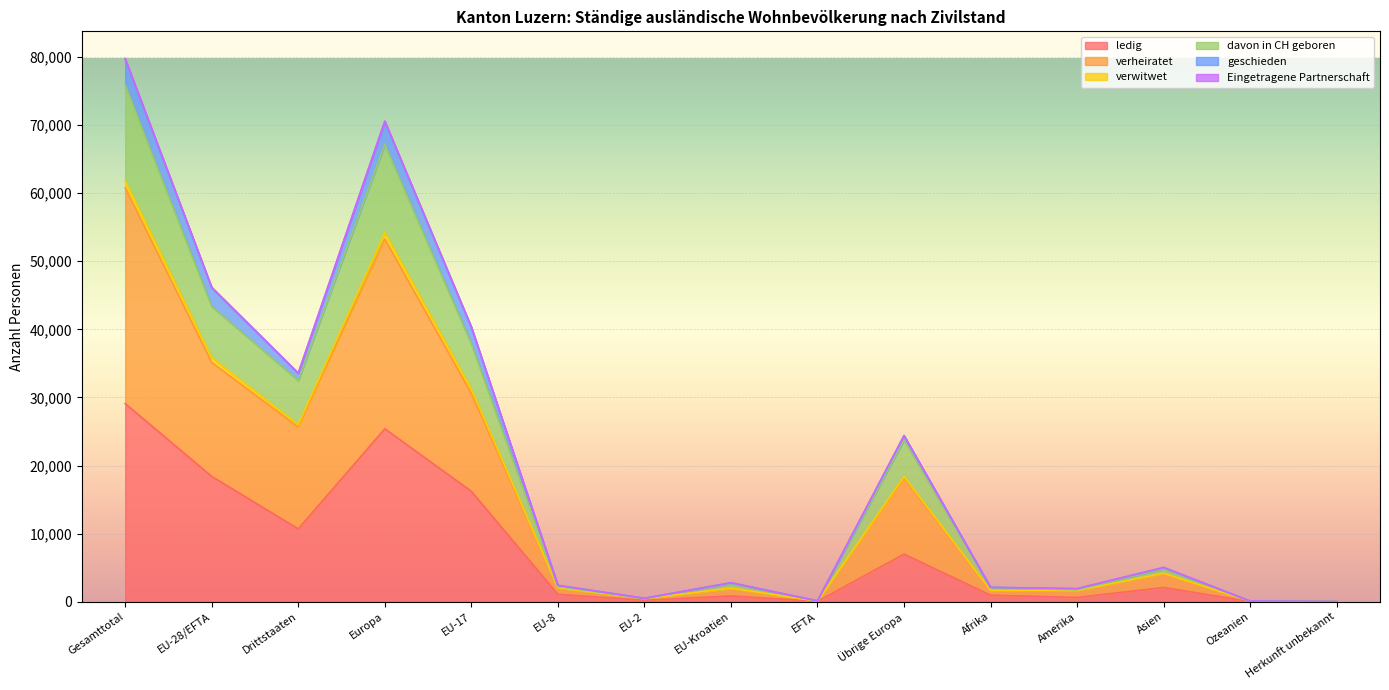

What is the total value across all series at Ozeanien?

88